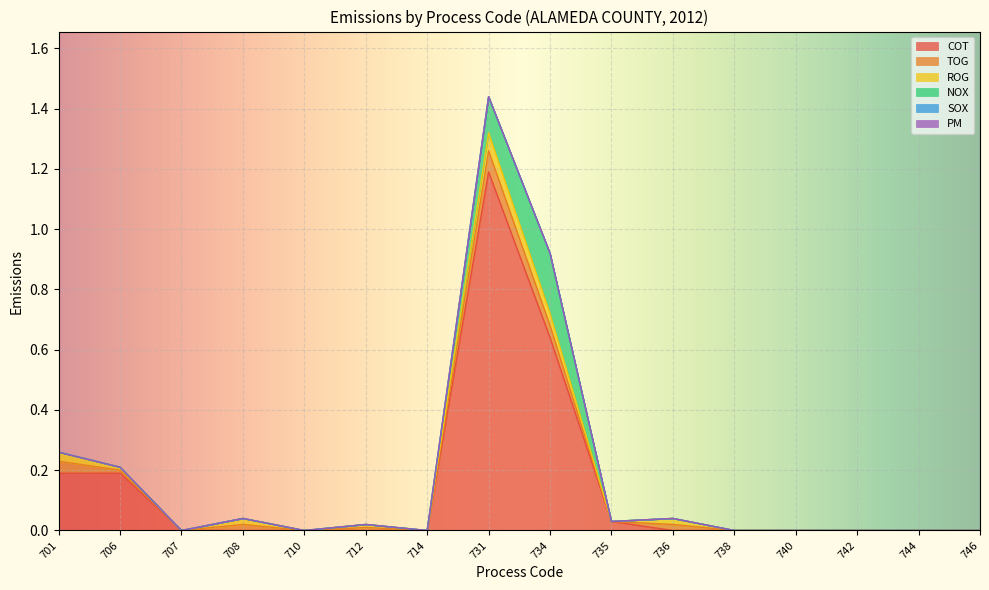

Where is SOX nearest to the value 0?

701